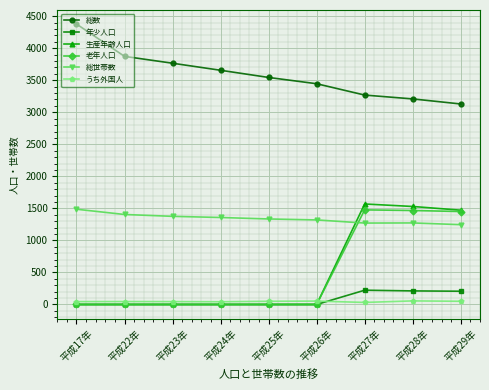

Count the number of categories in the chart.

9